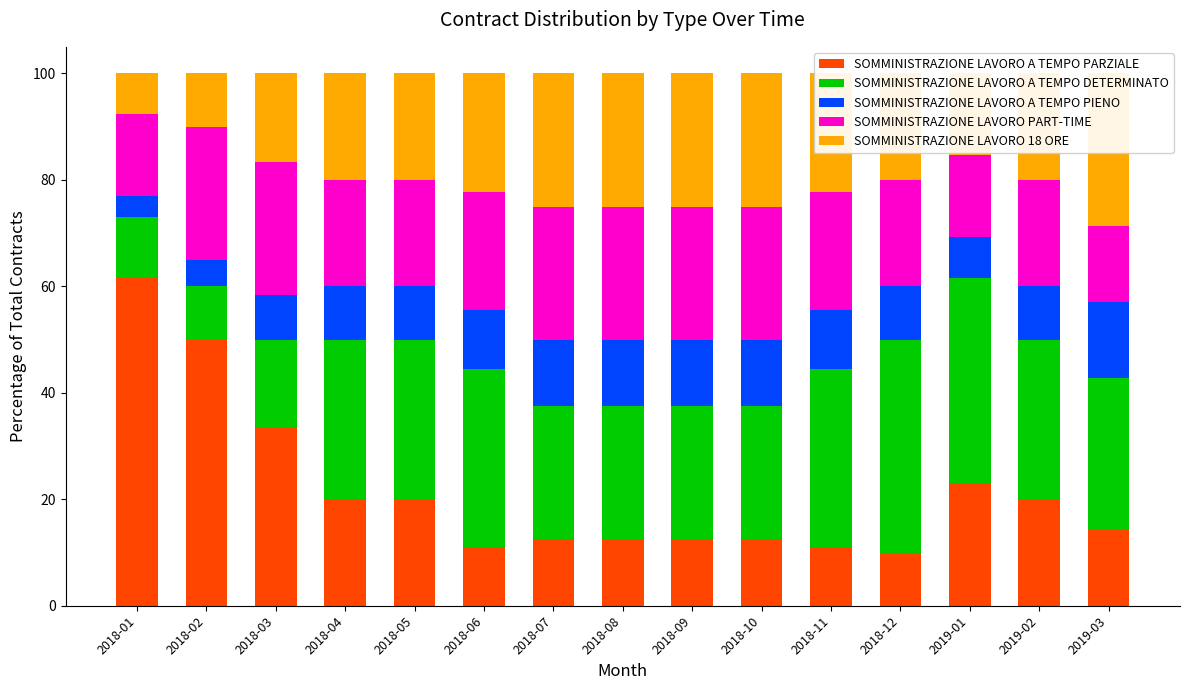

What is the difference between the maximum and minimum values in the SOMMINISTRAZIONE LAVORO A TEMPO PARZIALE series?

51.5